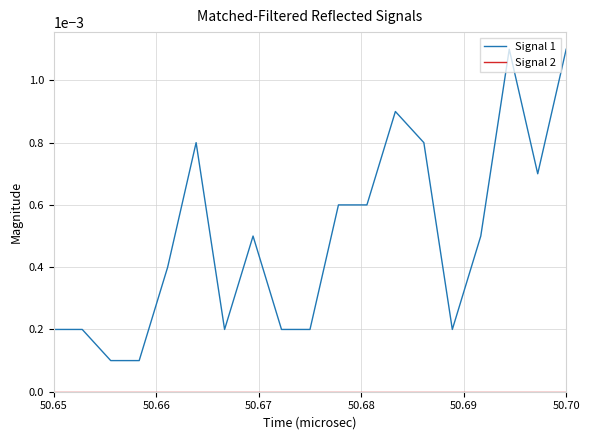

Which series has the largest range (max minus min)?

Signal 1